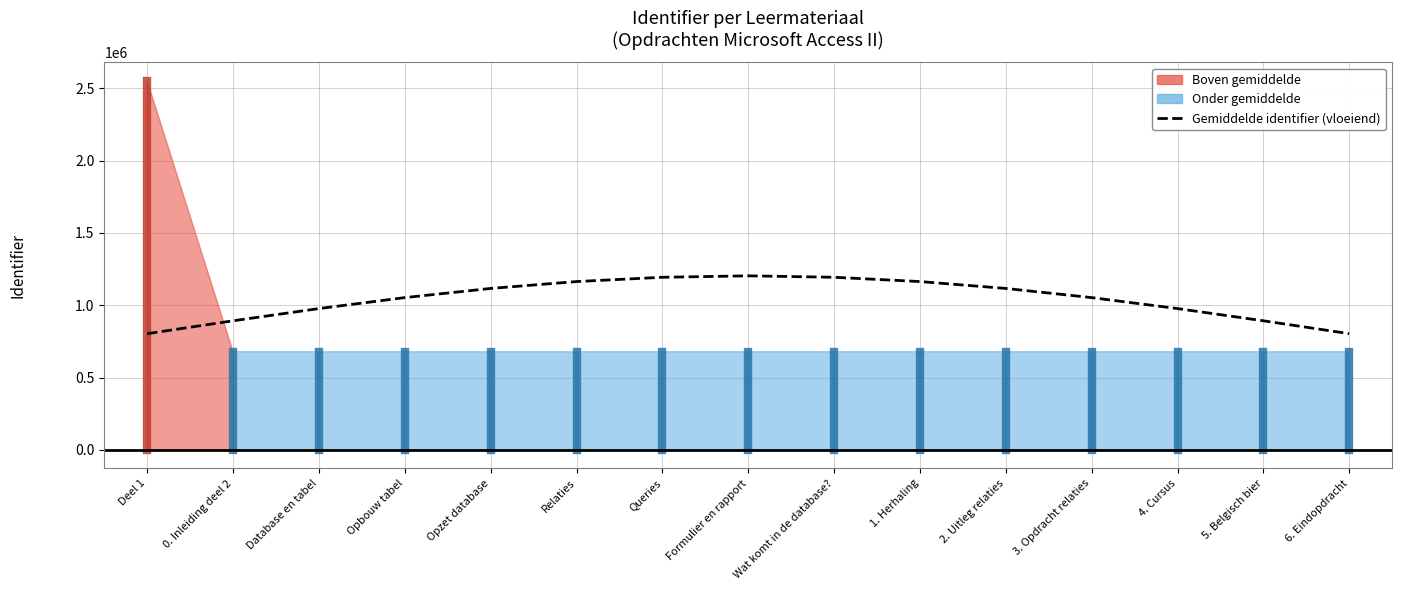

Rank the categories by value from lowest to highest.

0. Inleiding deel 2, 1. Herhaling, 2. Uitleg relaties, 4. Cursus, 5. Belgisch bier, 6. Eindopdracht, Database en tabel, Opbouw tabel, Opzet database, Relaties, Queries, Formulier en rapport, Wat komt in de database?, 3. Opdracht relaties, Deel 1